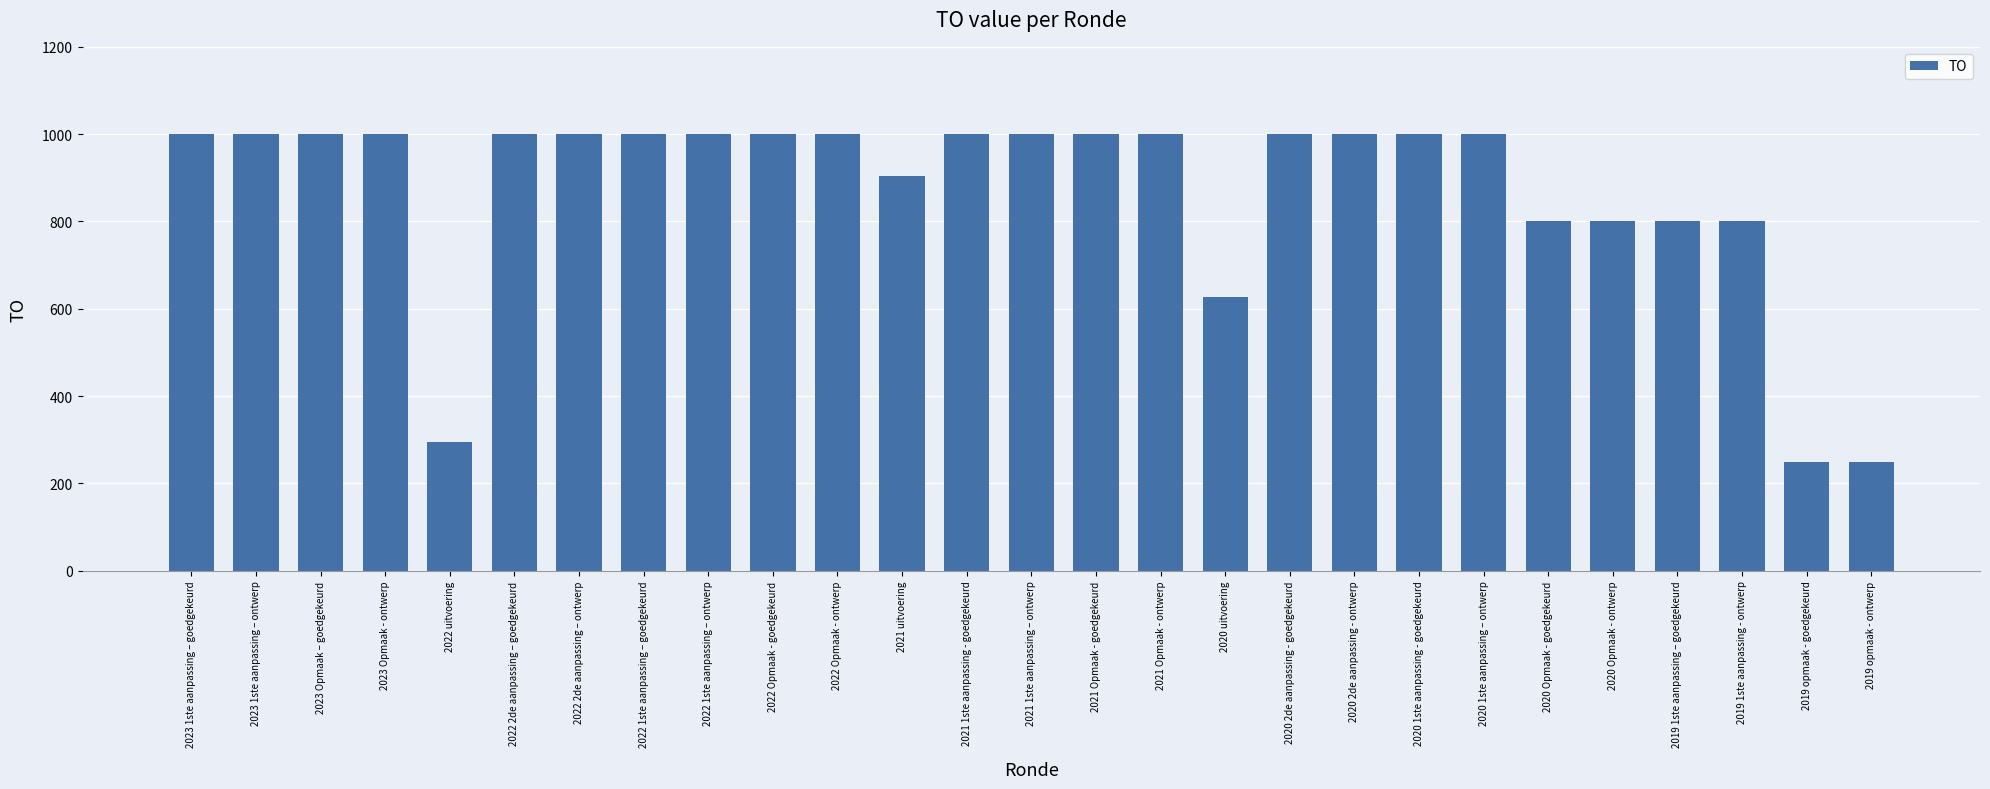

What is the smallest value displayed?

250